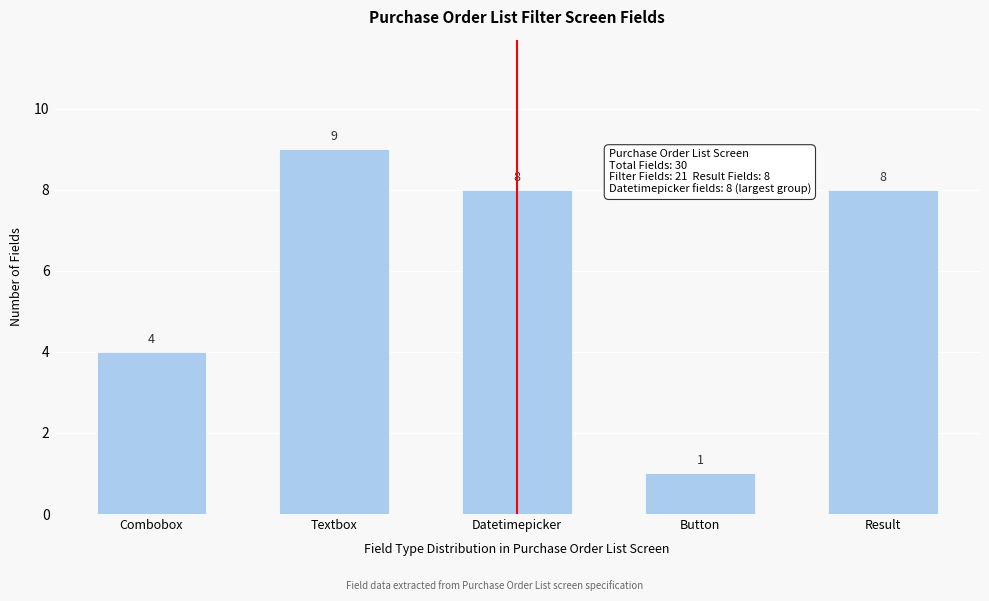

Reading left to right, transcribe all the data shown in this chart.

4	9	8	1	8